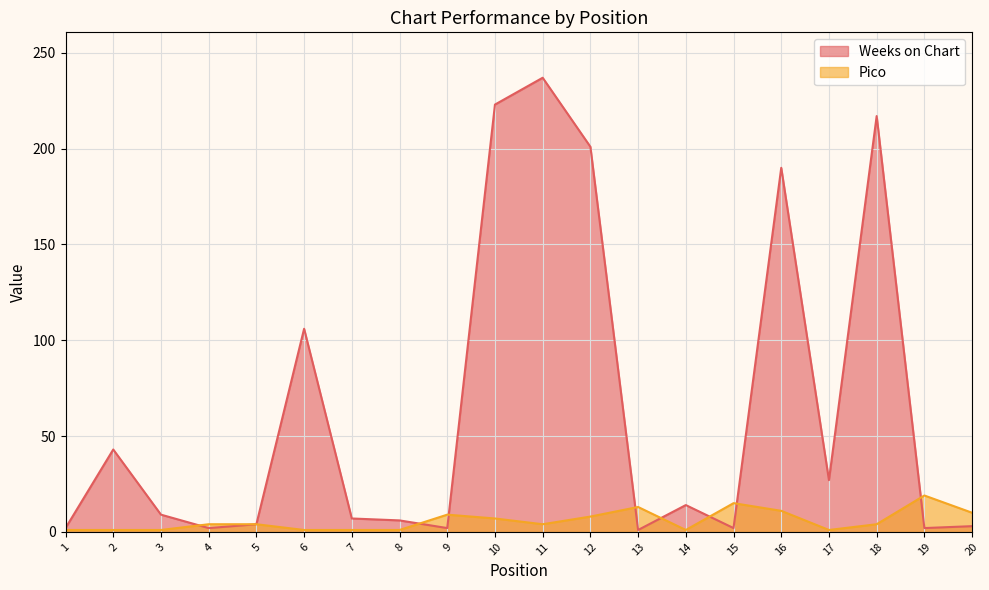

How many times do Weeks on Chart and Pico cross each other?

8